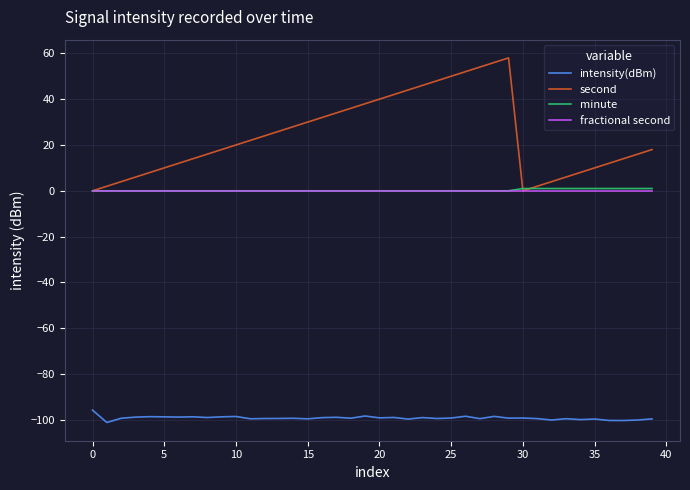

Which series has the largest total across all categories?

second